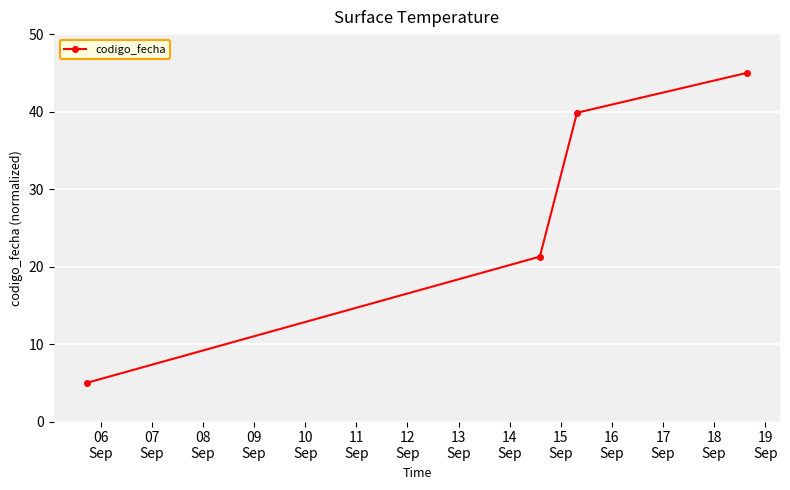

What is the difference between the second highest and second lowest values?

18.6